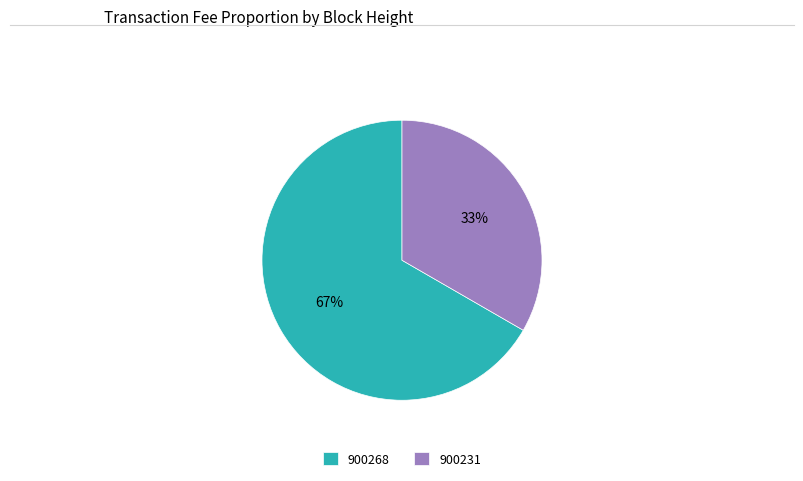

To the nearest percent, what is the average slice percentage?

50%